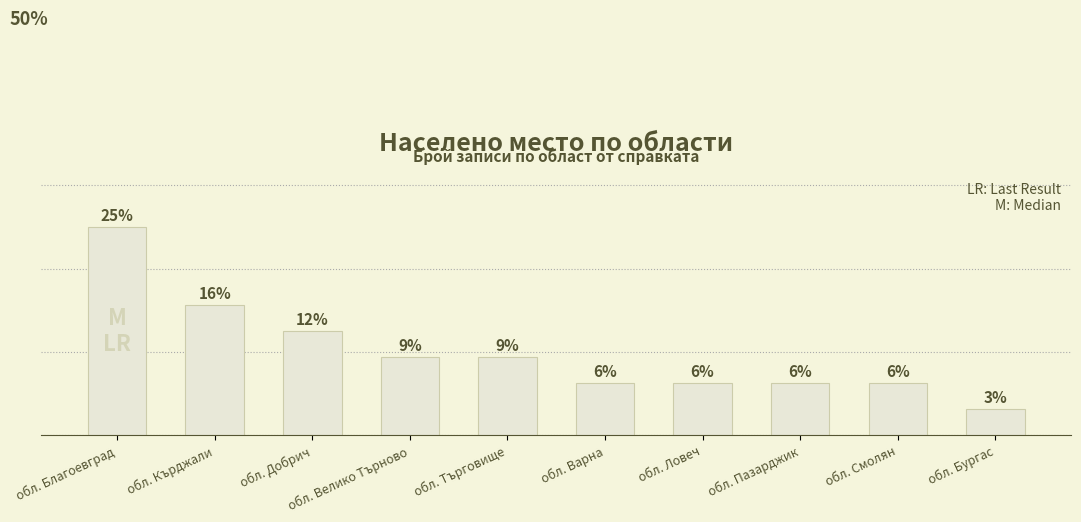

What is the label of the 8th bar from the left?

обл. Пазарджик